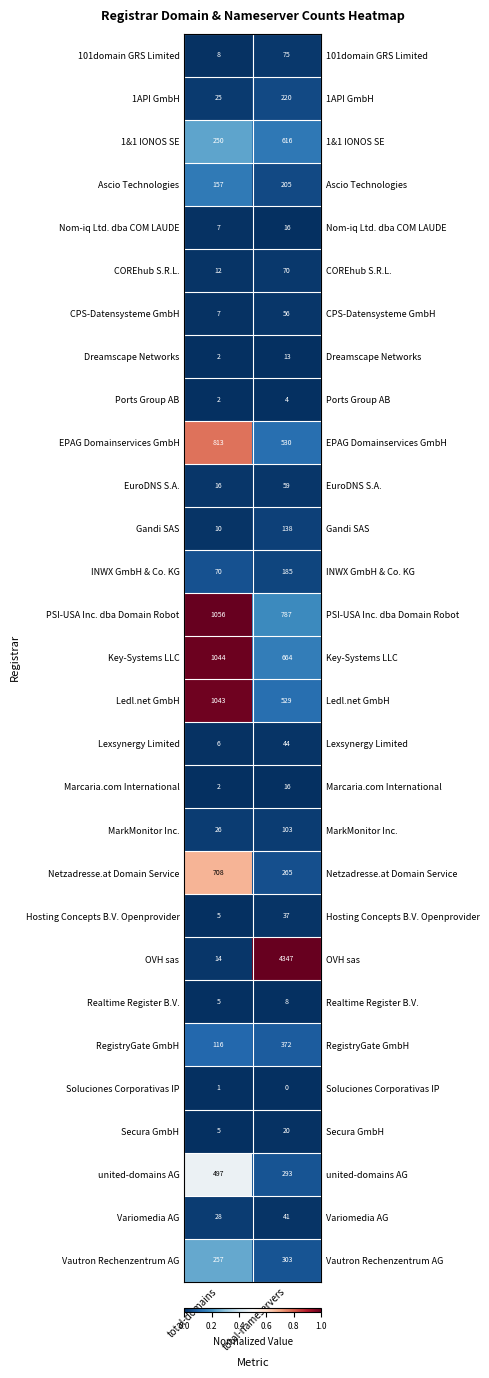

Rank the categories by Netzadresse.at Domain Service value from highest to lowest.

total-domains, total-nameservers